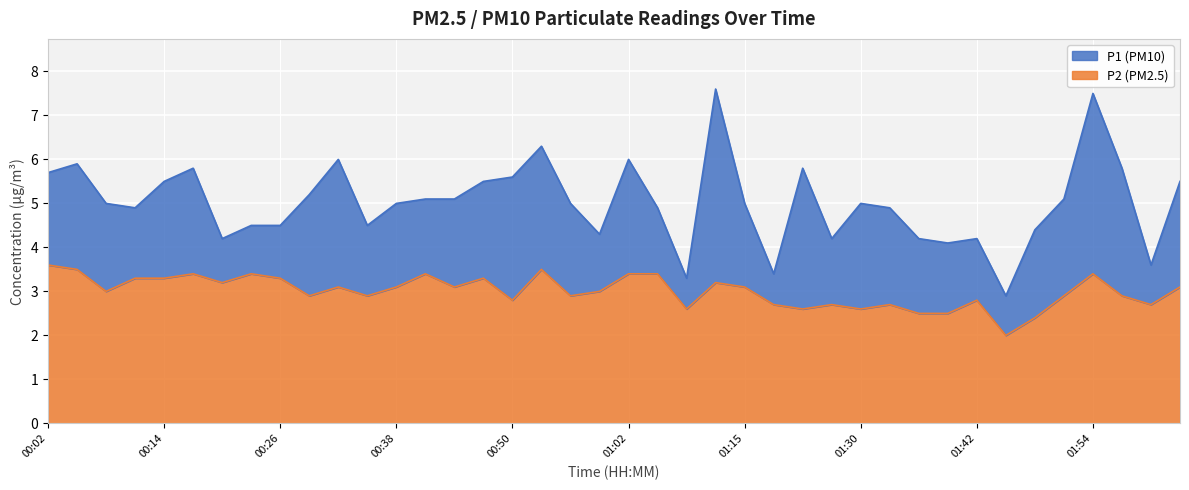

True or false: P2 has a value of 3.0 at 00:59.

True